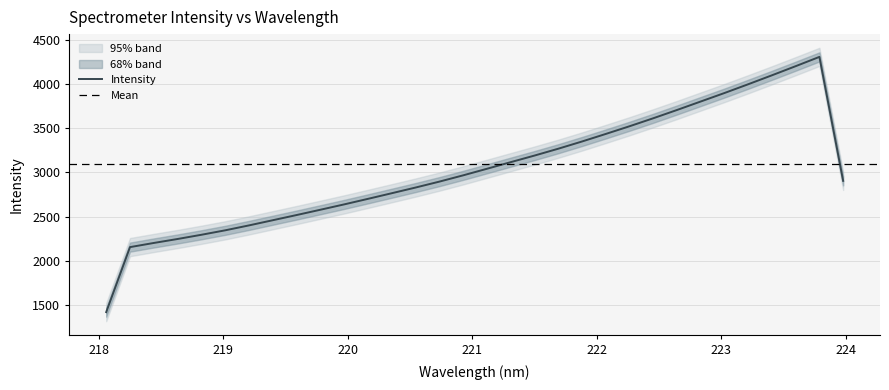

Which has a higher value, 6 or 4?

6